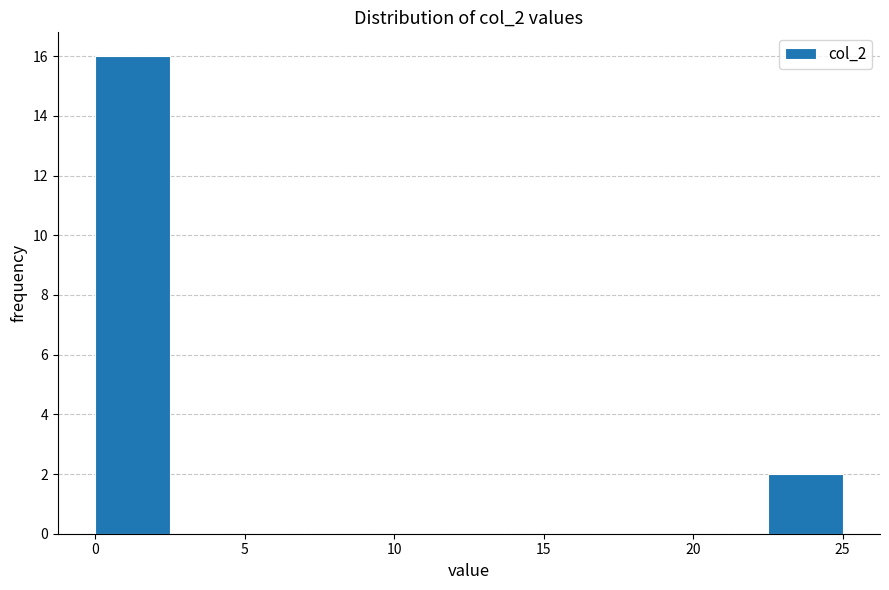

How tall is the bar that spans 0.0 to 2.5 on the x-axis? The values are not printed on the chart, so give them approximately, as read against the axis.

16